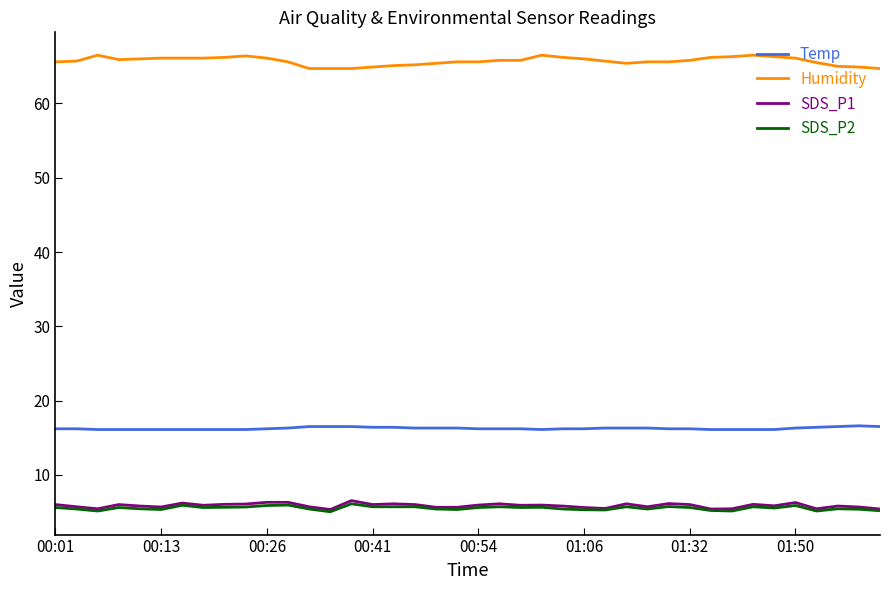

Which series has the largest range (max minus min)?

Humidity